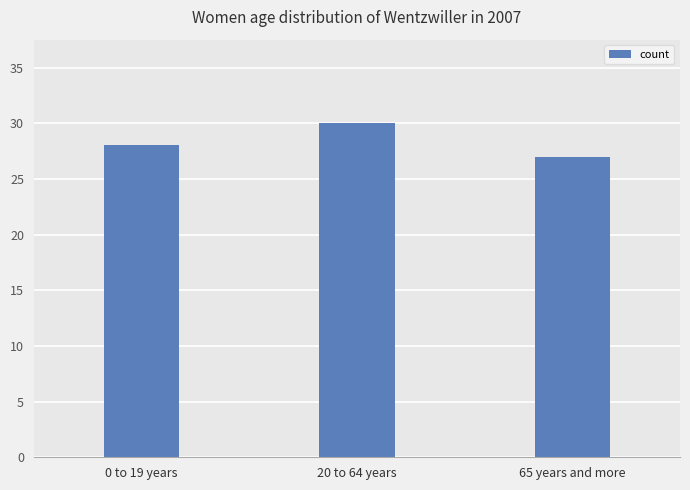

Rank the categories by value from highest to lowest.

20 to 64 years, 0 to 19 years, 65 years and more